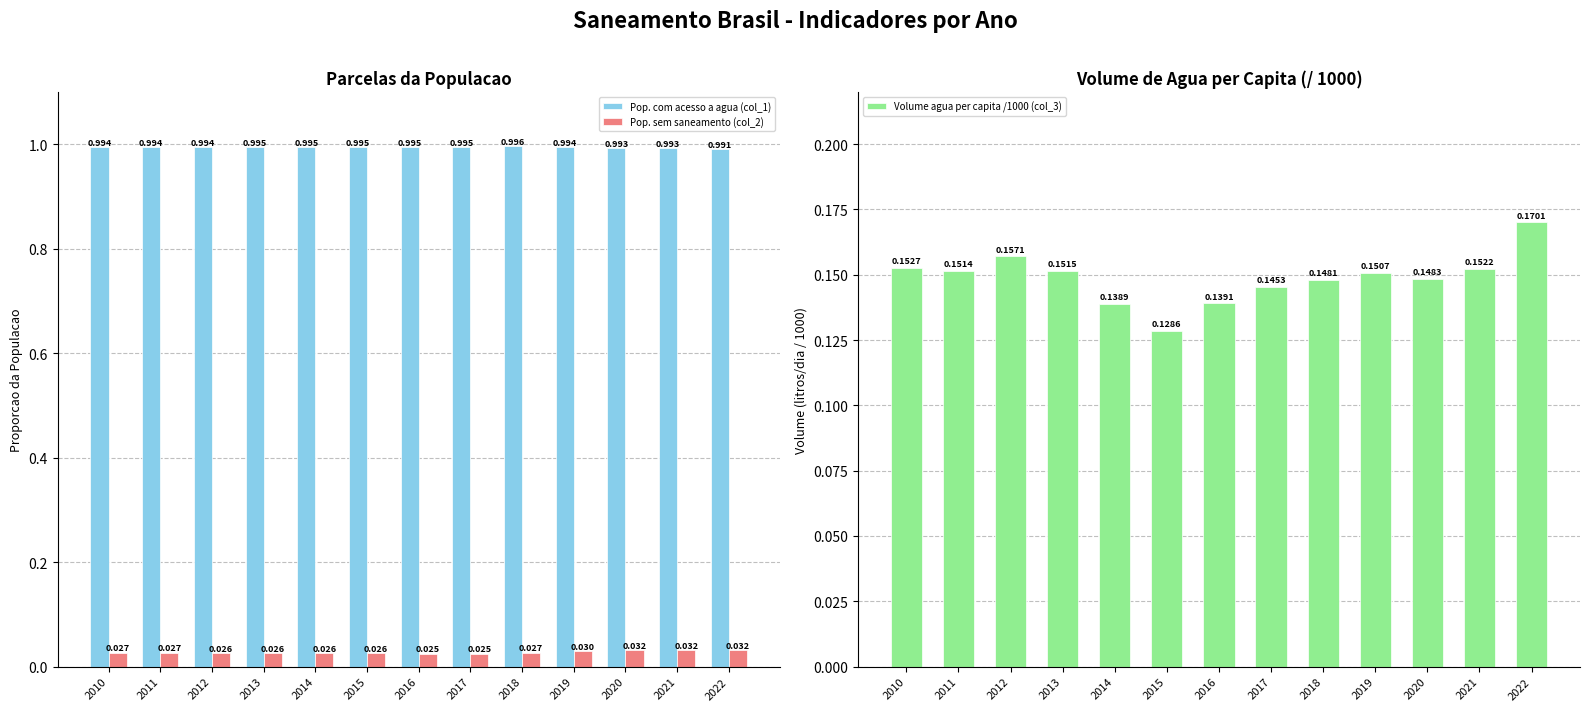

What is the average value of the Volume agua per capita /1000 (col_3) series?

0.1